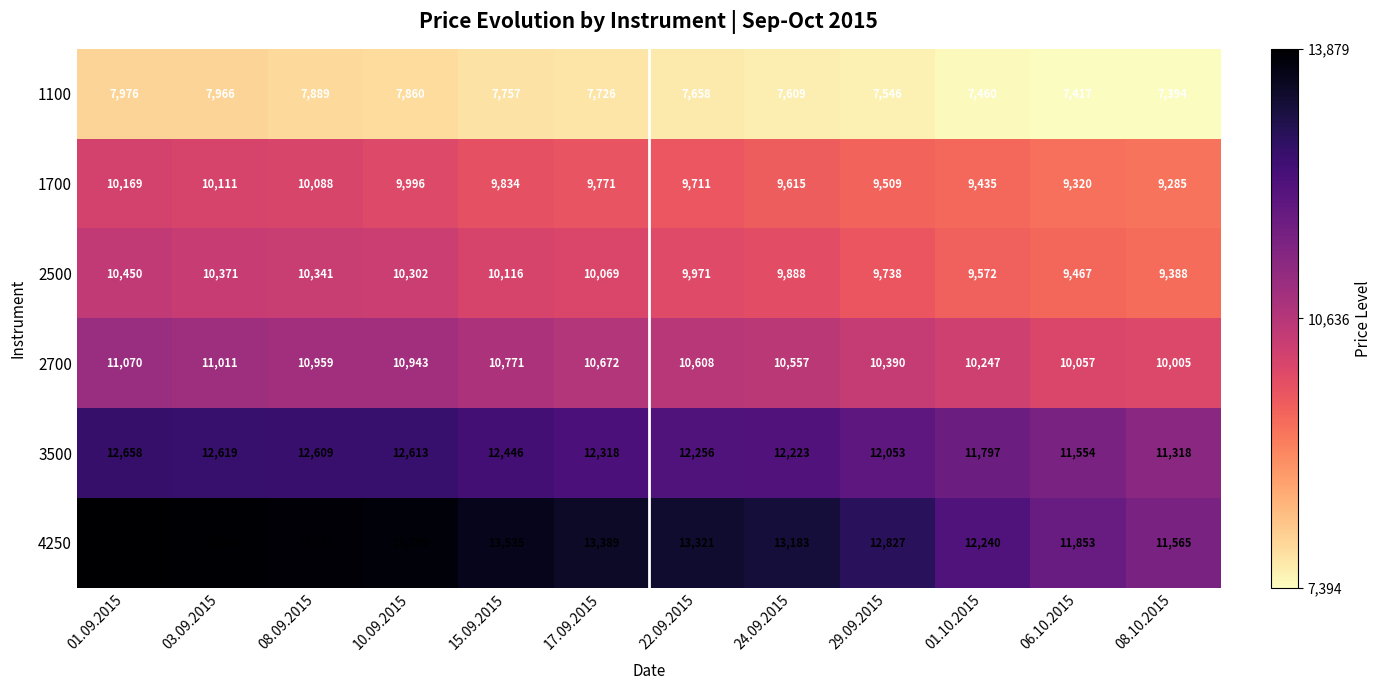

What is the sum of all 2700 values?

127290